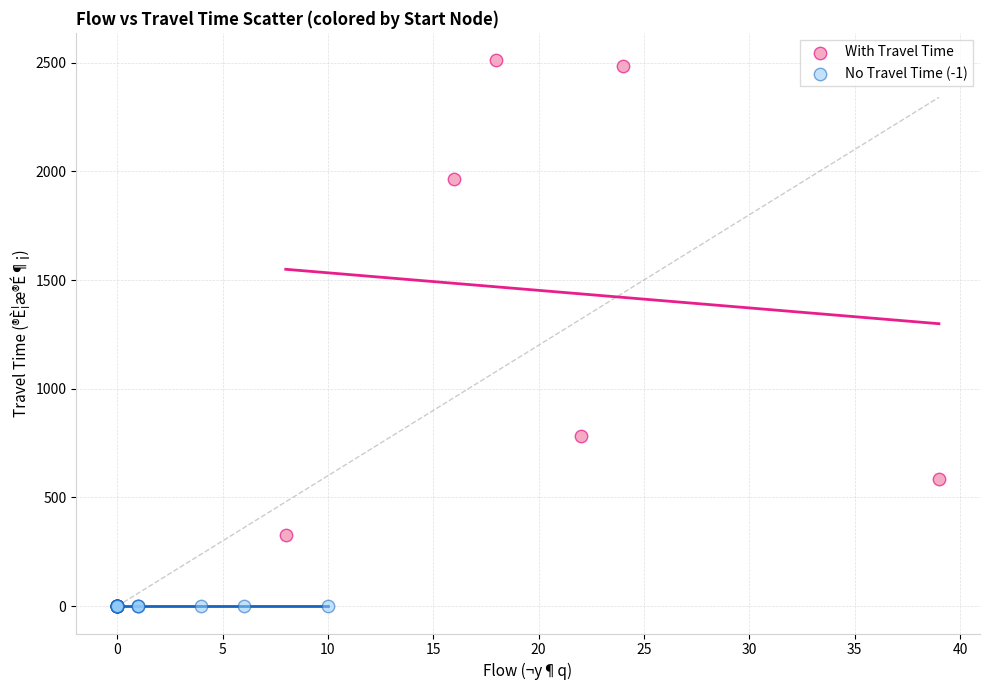

Which series reaches the minimum Y coordinate?

No Travel Time (-1)